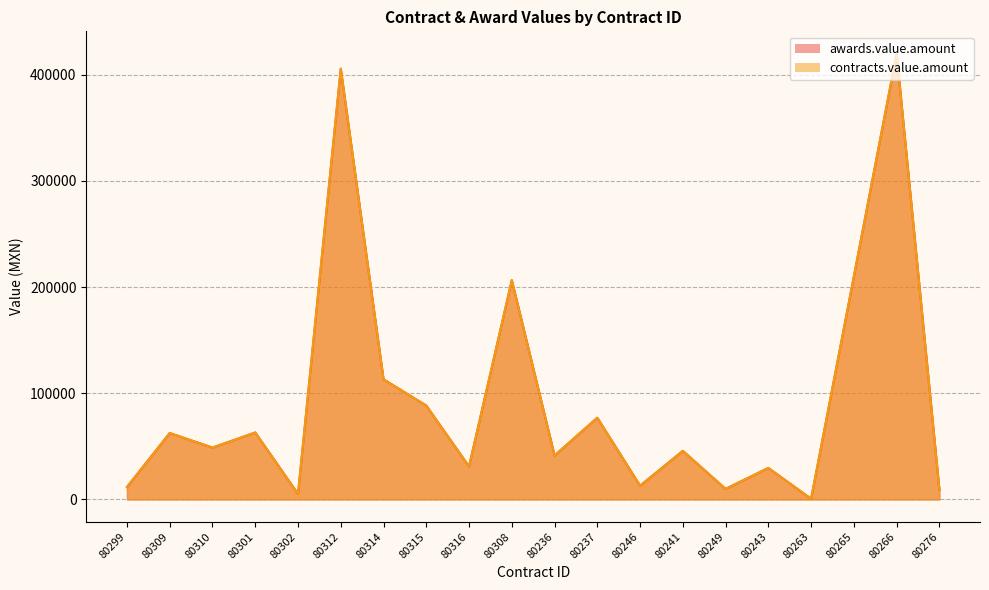

Which series changed the most between 80249 and 80276?

awards.value.amount